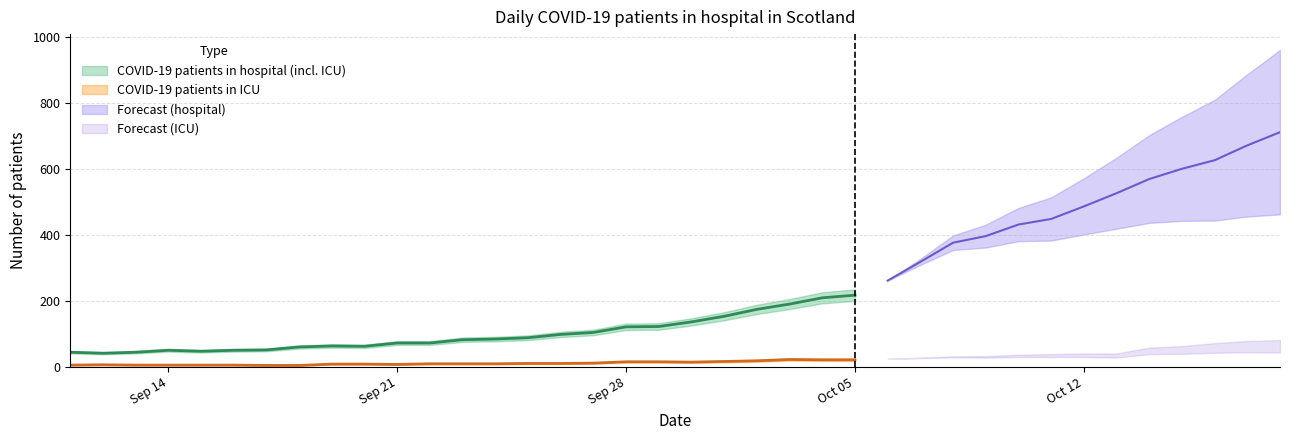

Reading left to right, list all the values displayed in this chart.

COVID-19 patients in hospital (incl. ICU): 45	42	45	51	48	51	52	61	64	63	73	73	83	85	89	99	105	122	123	137	154	175	191	210	218	262	319	377	397	432	449	487	527	570	601	627	672	712
COVID-19 patients in ICU: 6	7	6	6	6	6	5	5	9	9	8	10	10	10	11	11	12	16	16	15	17	19	23	22	22	25	28	31	31	34	35	36	35	49	52	58	62	63